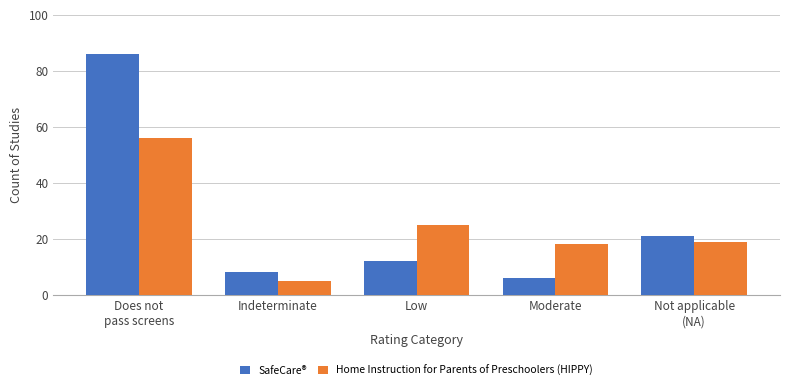

List the series in order of their peak value, lowest first.

Home Instruction for Parents of Preschoolers (HIPPY), SafeCare®